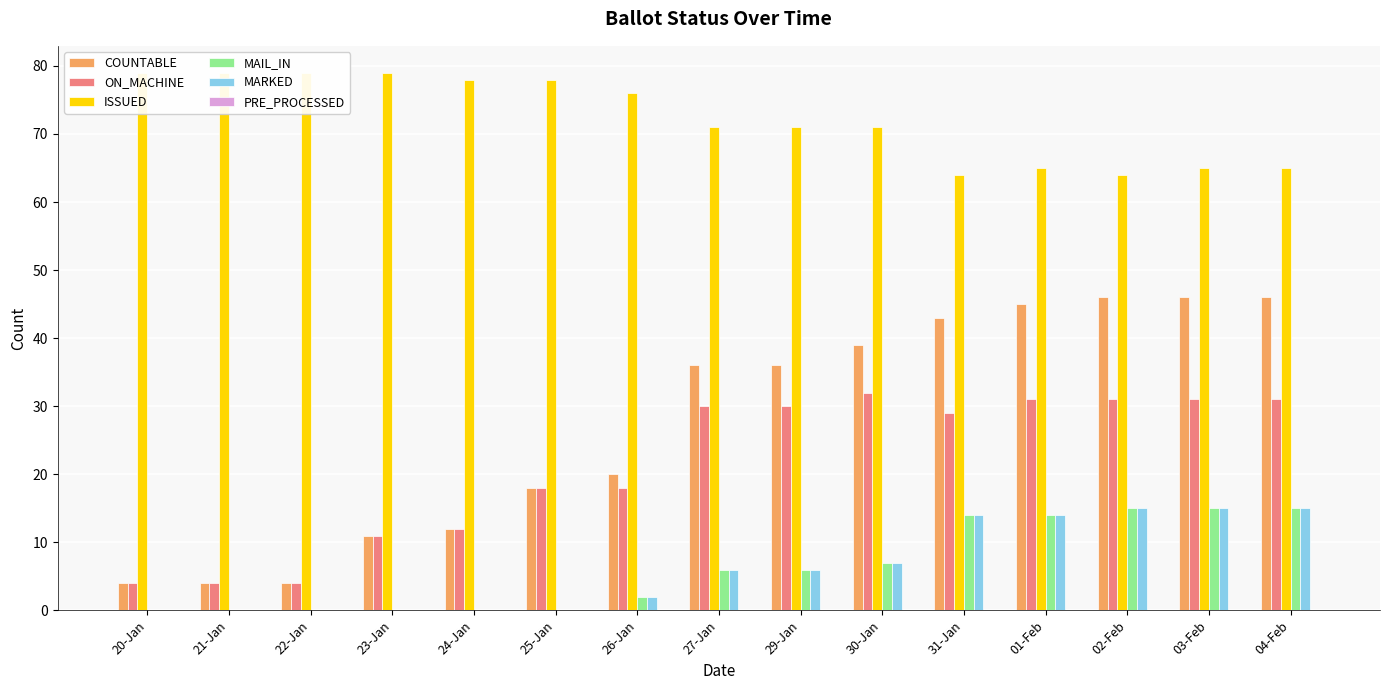

Which series has the largest total across all categories?

ISSUED